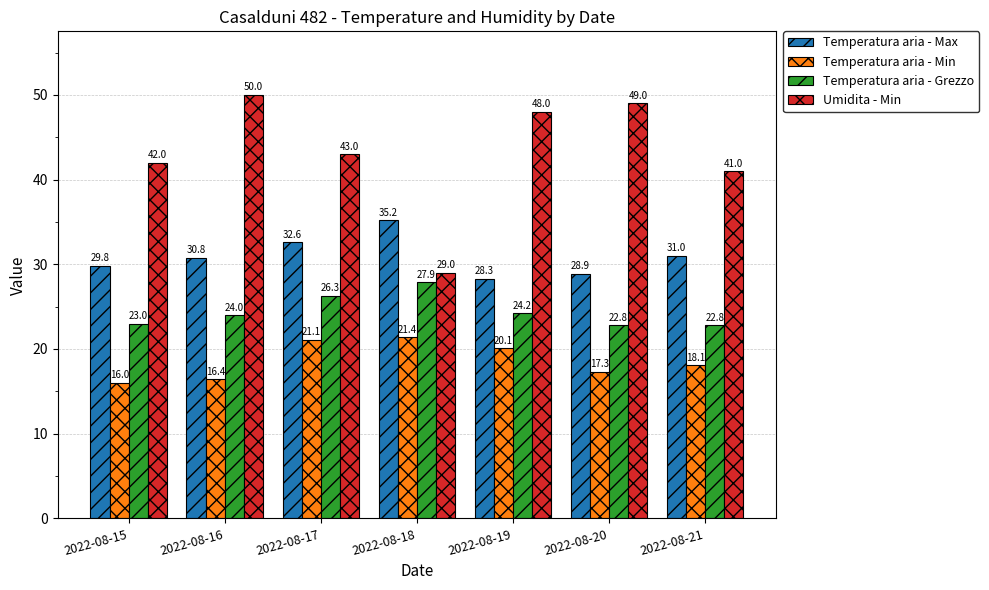

The value of Temperatura aria - Grezzo at 2022-08-15 is 23.0. True or false?

True